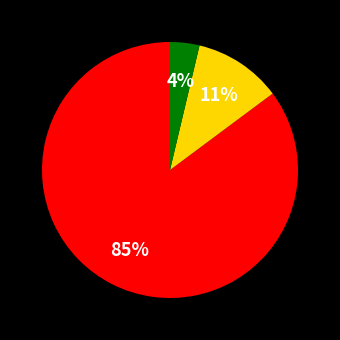

To the nearest percent, what is the difference between the largest and smallest slice percentages?

81%